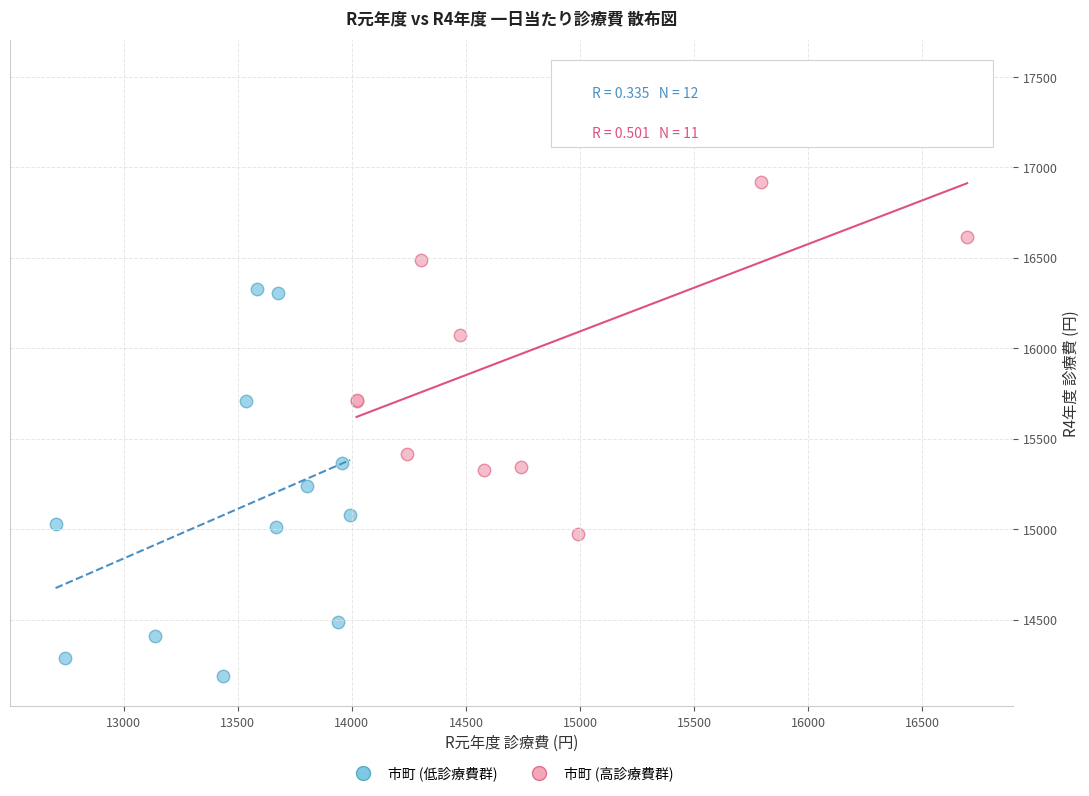

What are all the series names shown in the legend?

市町 (低診療費群), 市町 (高診療費群)